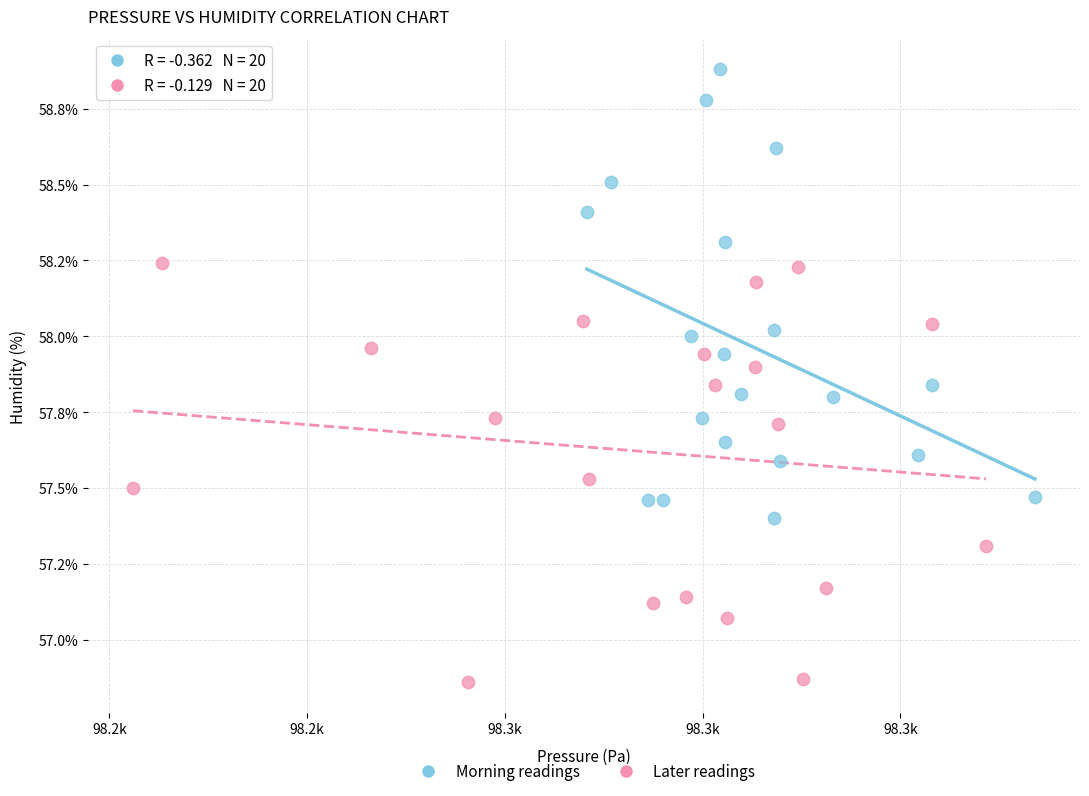

What are all the series names shown in the legend?

Morning readings, Later readings